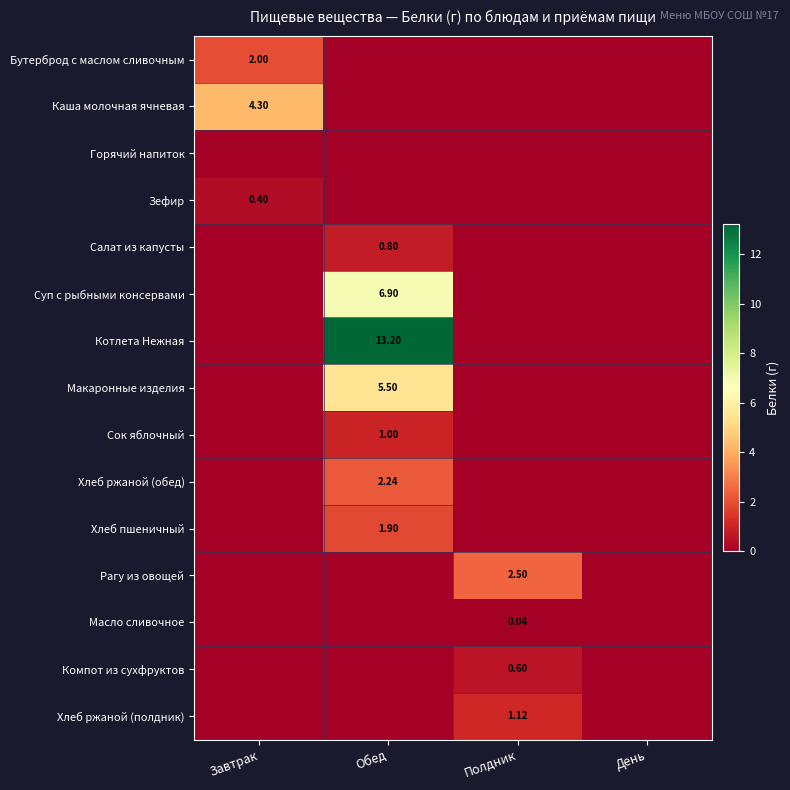

Rank the categories by Горячий напиток value from highest to lowest.

Завтрак, Обед, Полдник, День